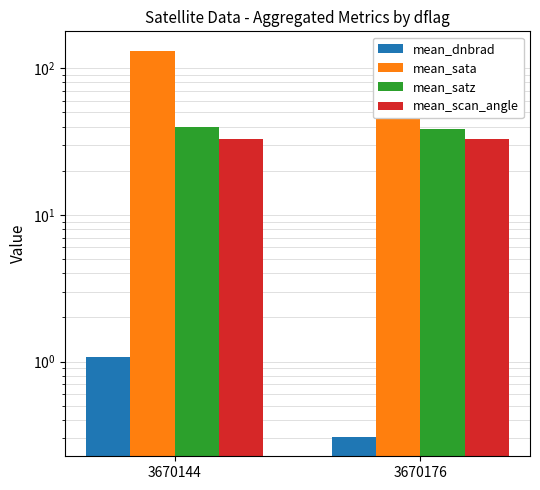

How many series are shown in this chart?

4